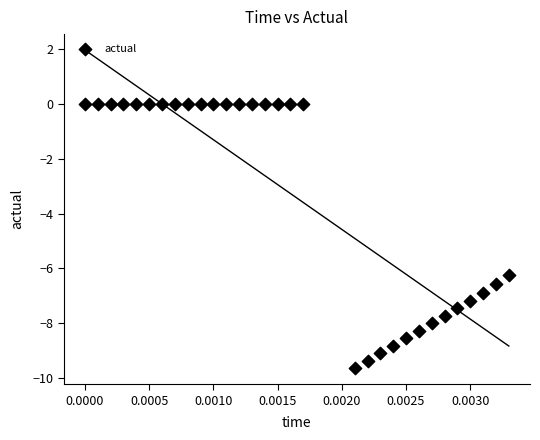

What is the range of Y values (max minus min)?

9.6